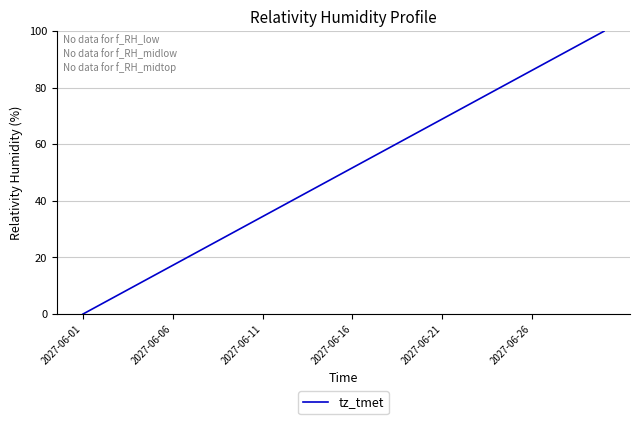

What is the maximum value shown in the chart?

100.0